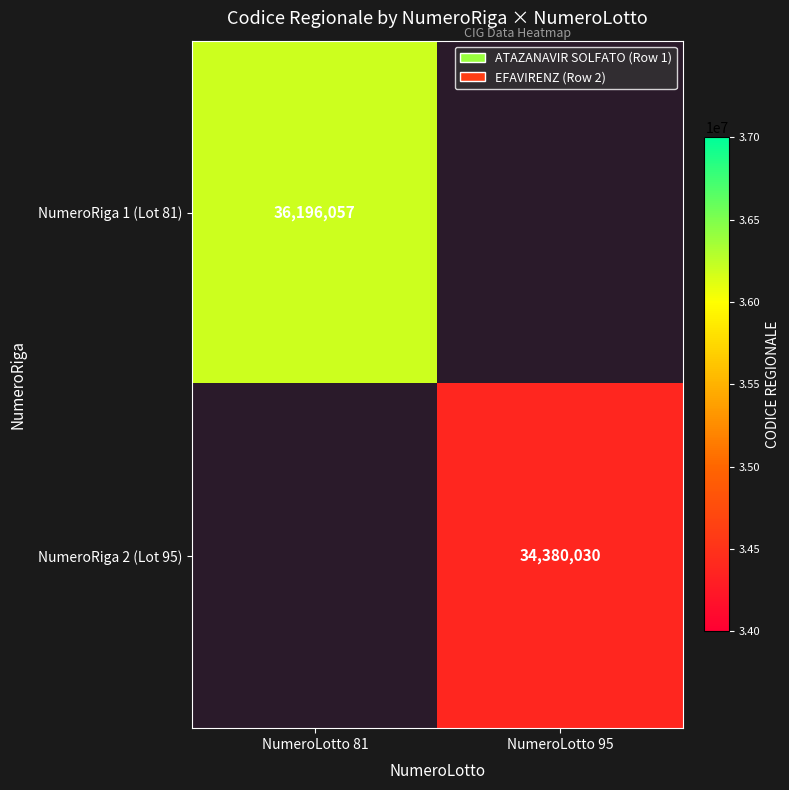

True or false: NumeroRiga 2 (Lot 95) has a value of 34380030 at NumeroLotto 95.

True